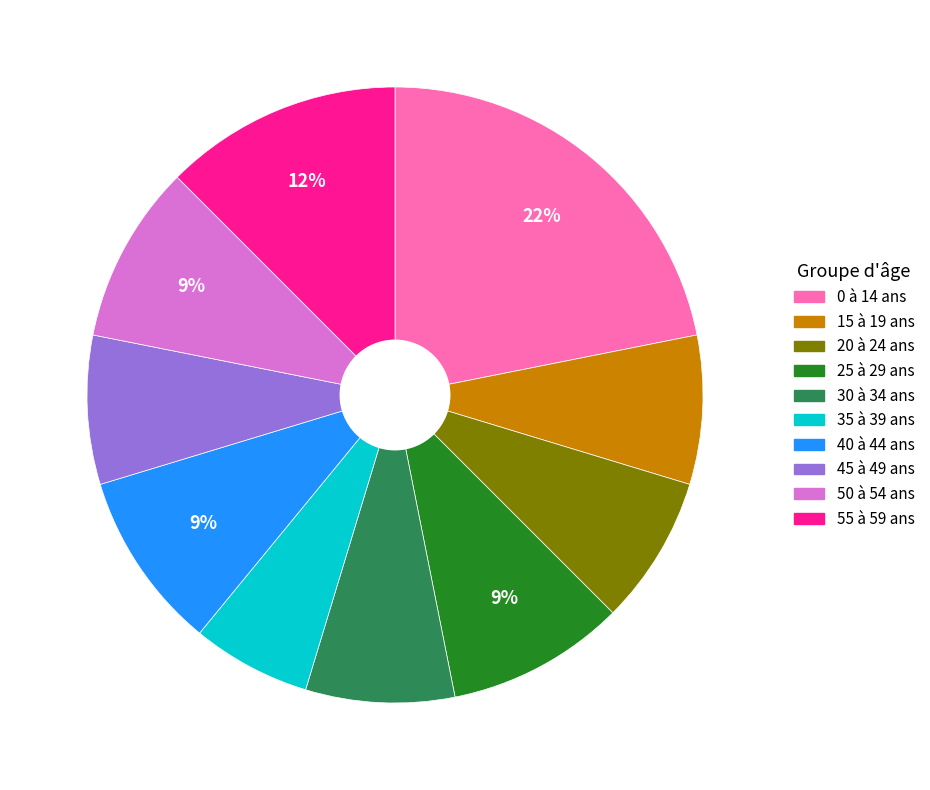

To the nearest percent, what is the difference between the largest and smallest slice percentages?

16%